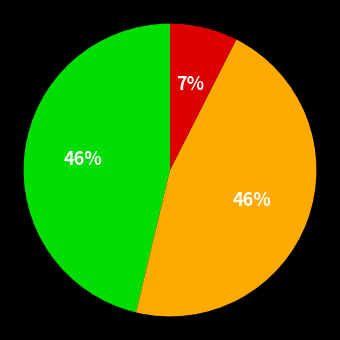

To the nearest percent, what is the average slice percentage?

33%